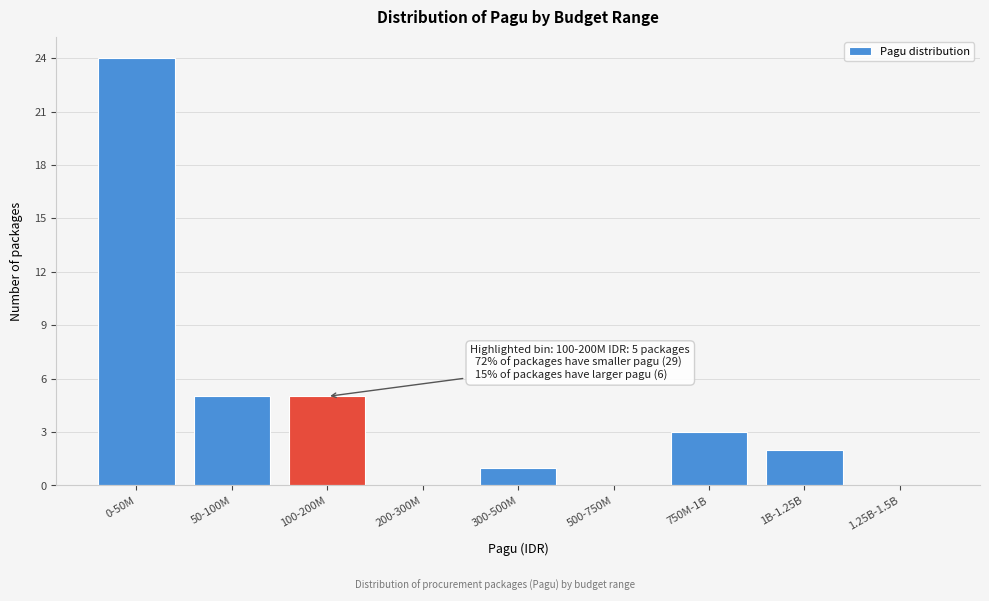

Reading right to left, what are all the values shown in this chart?

1.25B-1.5B=0	1B-1.25B=2	750M-1B=3	500-750M=0	300-500M=1	200-300M=0	100-200M=5	50-100M=5	0-50M=24